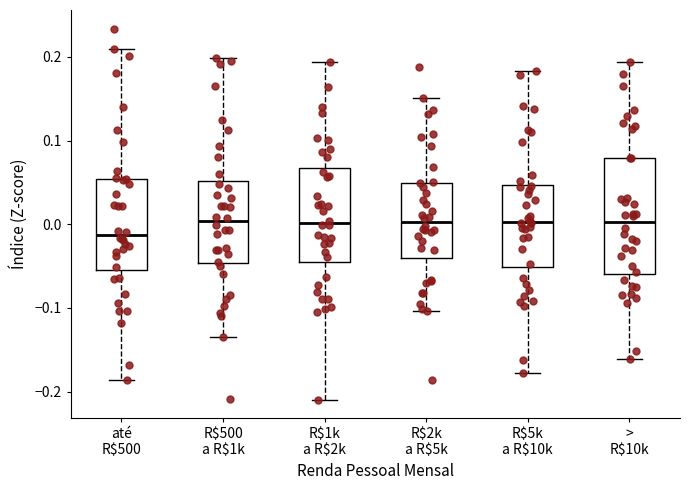

Reading left to right, read every box against the y-axis: the position of its median line, the range the box covers, and the ends of its whiskers. The values are not printed on the chart, so give them approximately, as read against the axis.

até R$500: median -0.01, box -0.05 to 0.05, whiskers -0.19 to 0.21
R$500 a R$1k: median 0.00, box -0.05 to 0.05, whiskers -0.13 to 0.20
R$1k a R$2k: median 0.00, box -0.05 to 0.07, whiskers -0.21 to 0.19
R$2k a R$5k: median 0.00, box -0.04 to 0.05, whiskers -0.10 to 0.15
R$5k a R$10k: median 0.00, box -0.05 to 0.05, whiskers -0.18 to 0.18
> R$10k: median 0.00, box -0.06 to 0.08, whiskers -0.16 to 0.19